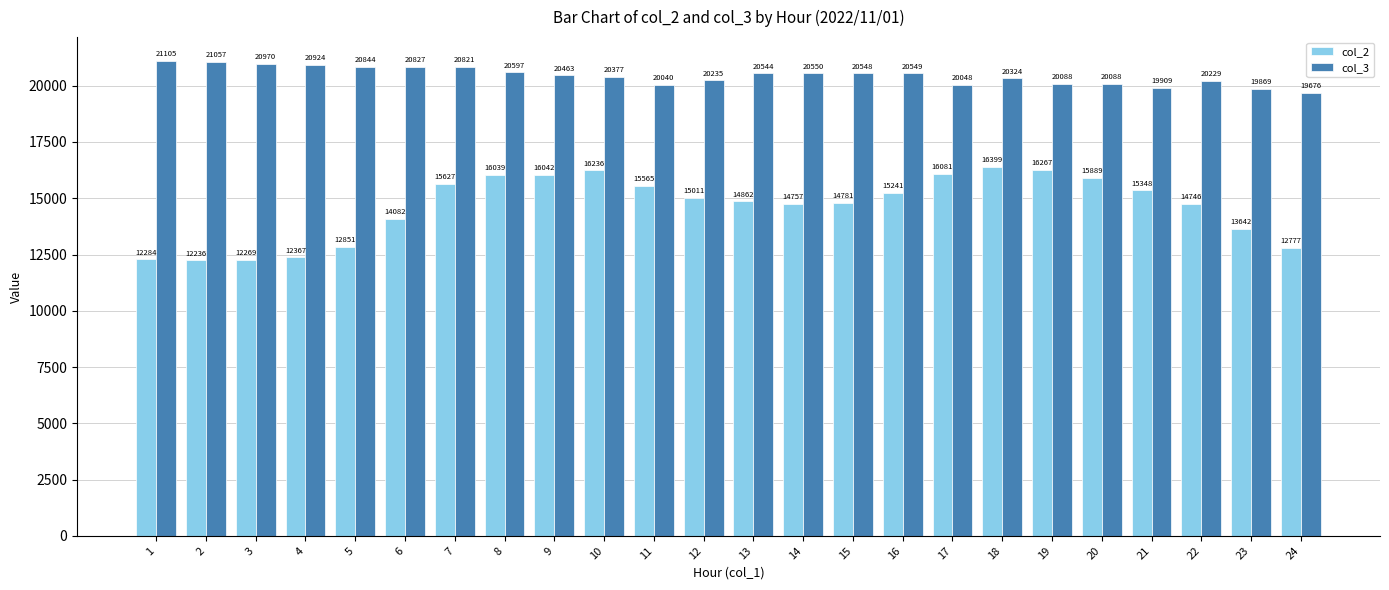

Which series has the largest total across all categories?

col_3